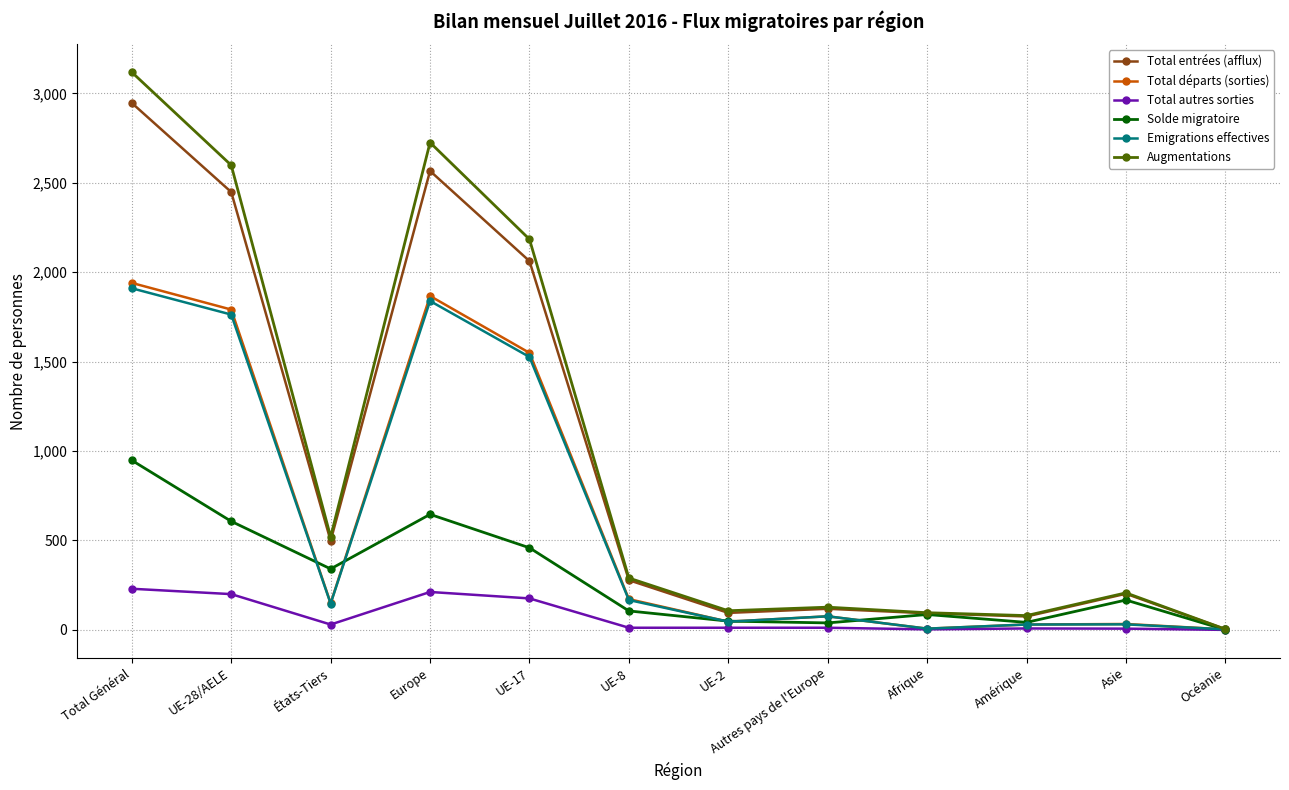

What is the difference between the second highest and second lowest values in the Total autres sorties series?

209